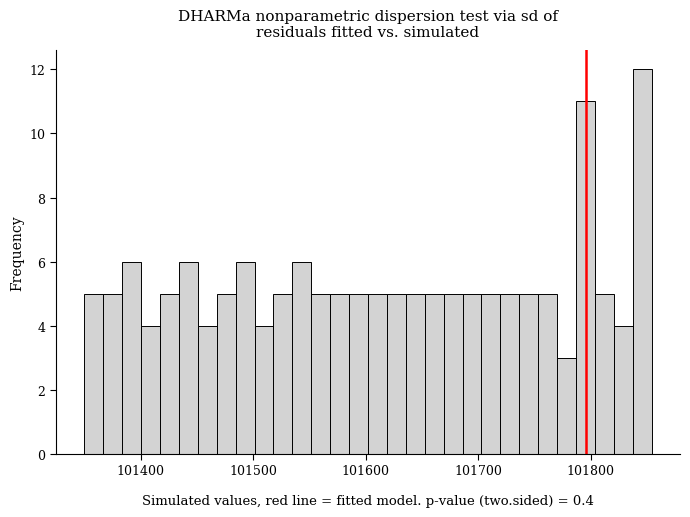

Read against the x-axis, roughly where is the centre of the tallest bar?

101850